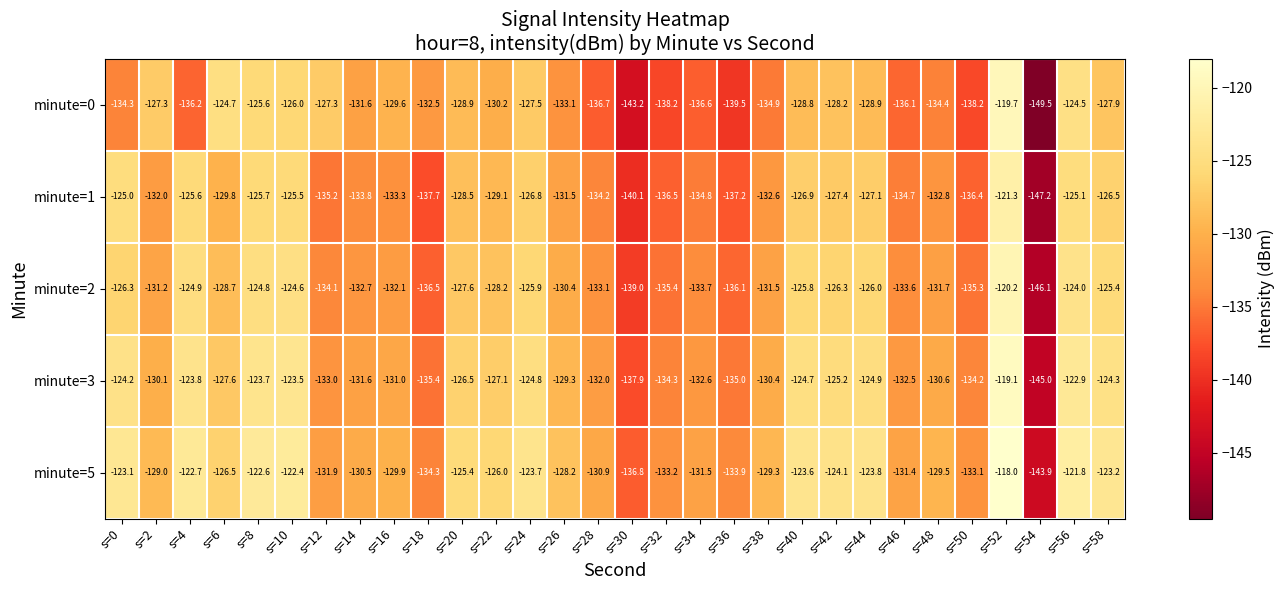

What is the difference between the minute=2 values at s=54 and s=48?

14.4